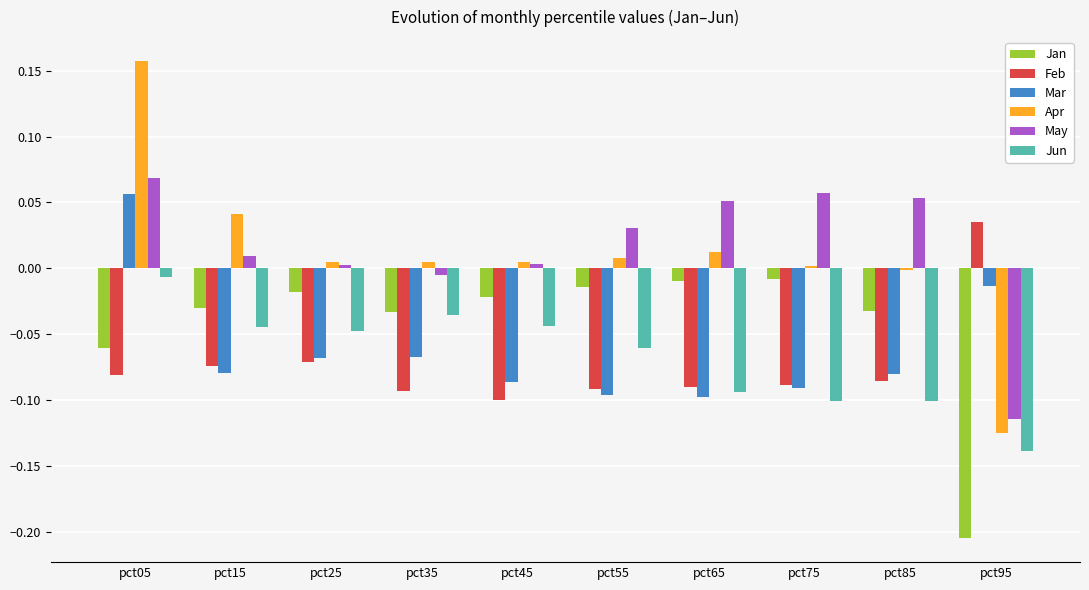

What are all the series names shown in the legend?

Jan, Feb, Mar, Apr, May, Jun